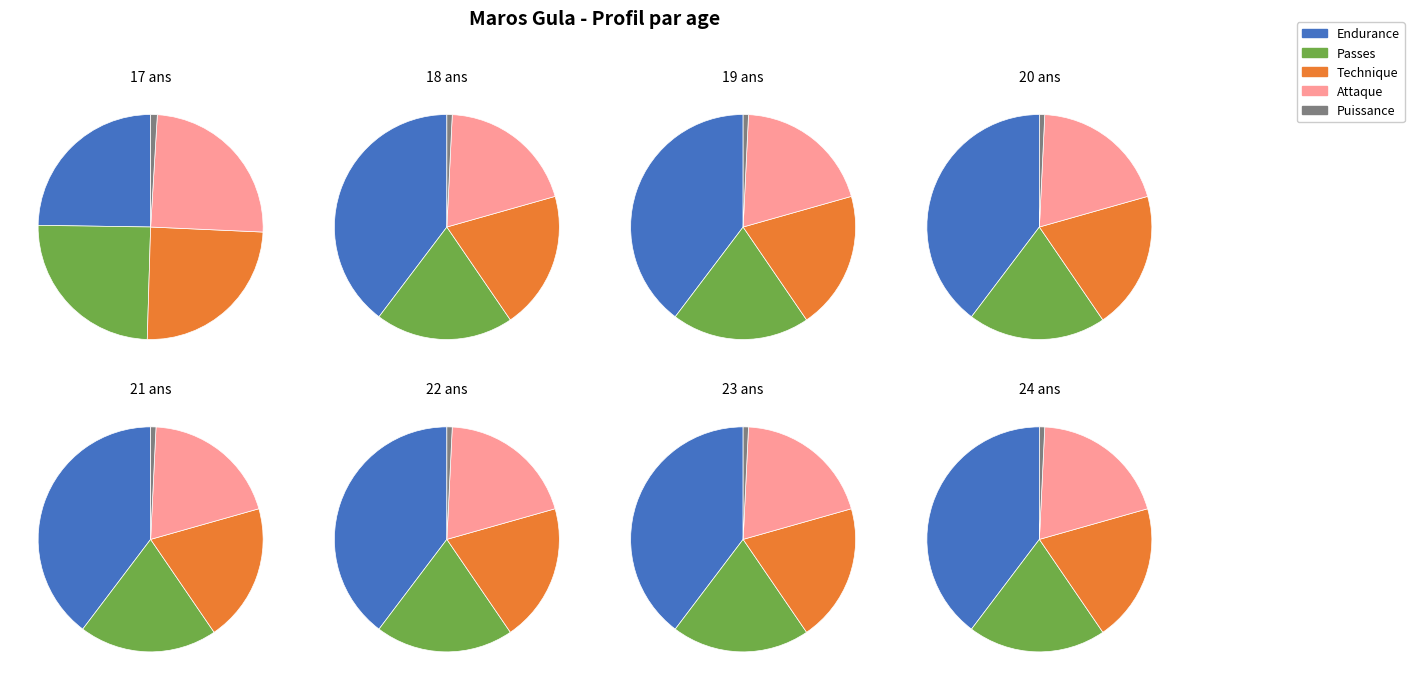

Which slice is the largest?

18 ans